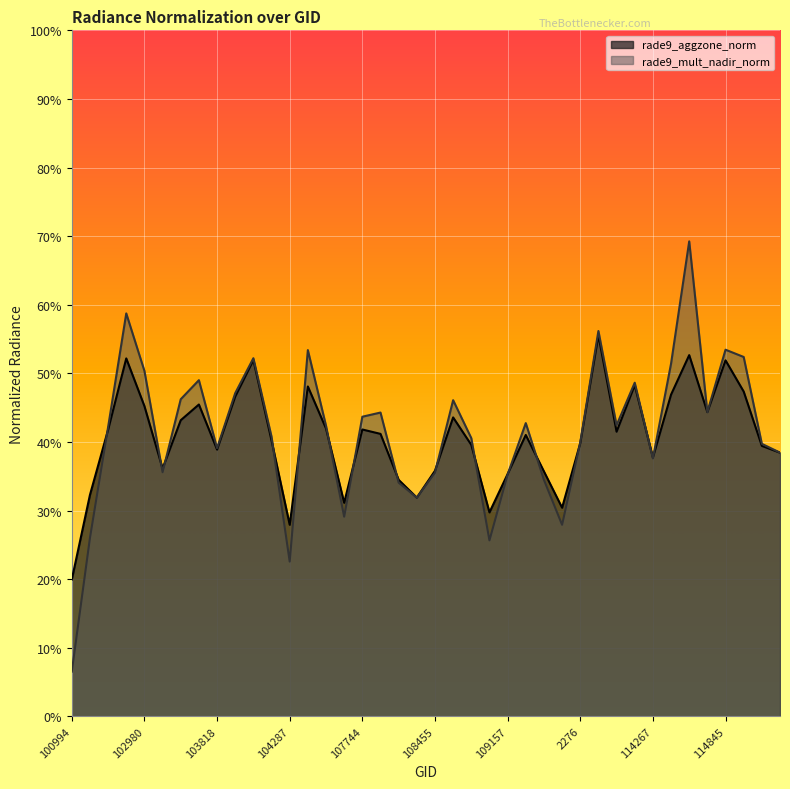

What value does the rade9_mult_nadir_norm series have at 102482?

0.3